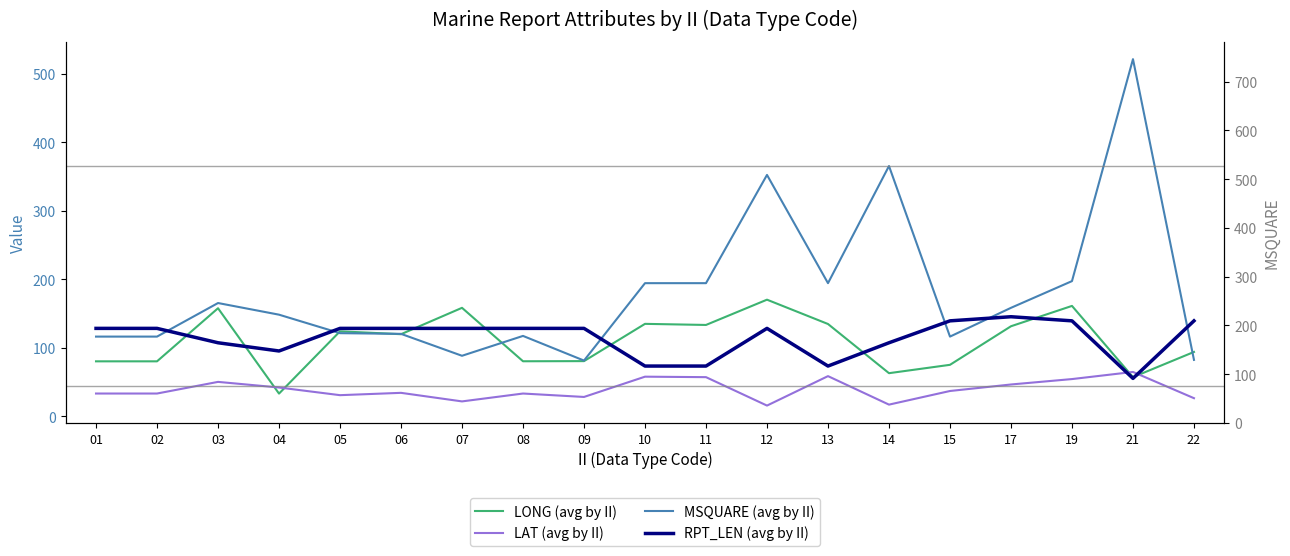

True or false: LAT (avg by II) has a value of 83.1 at 10.

False